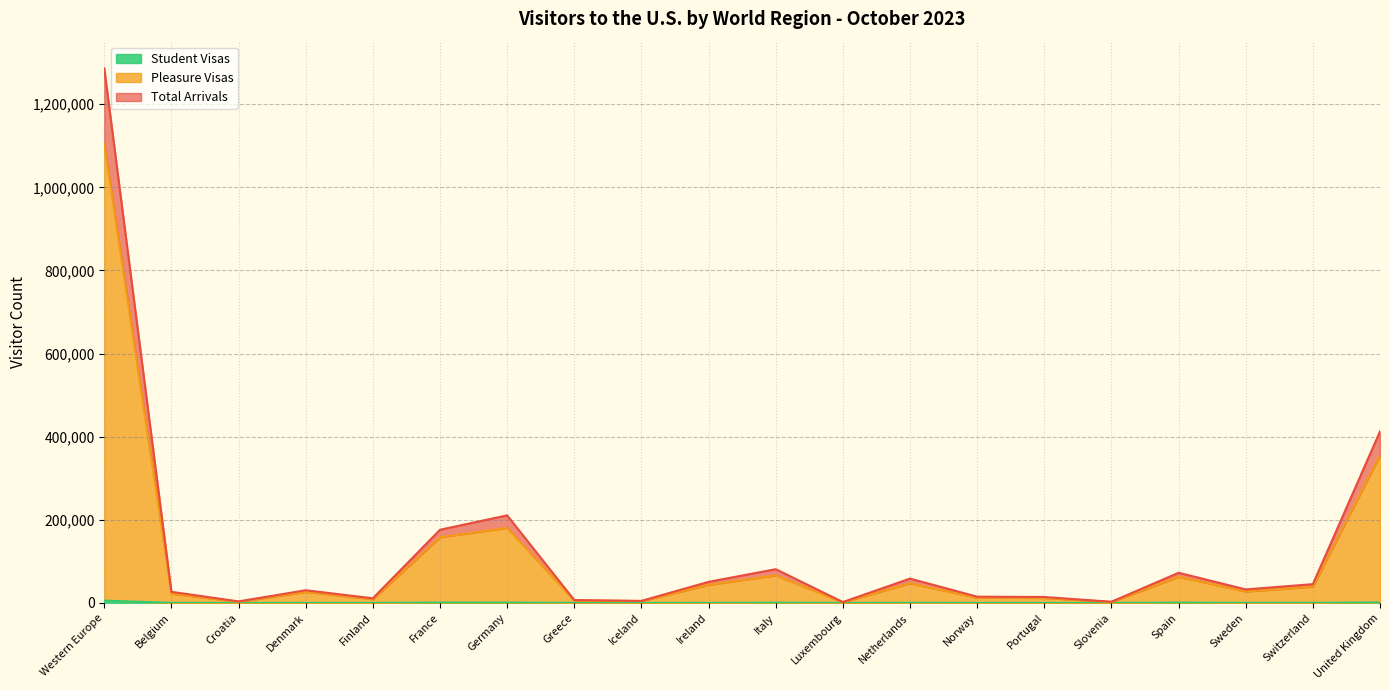

What are all the series names shown in the legend?

Pleasure Visas, Total Arrivals, Student Visas